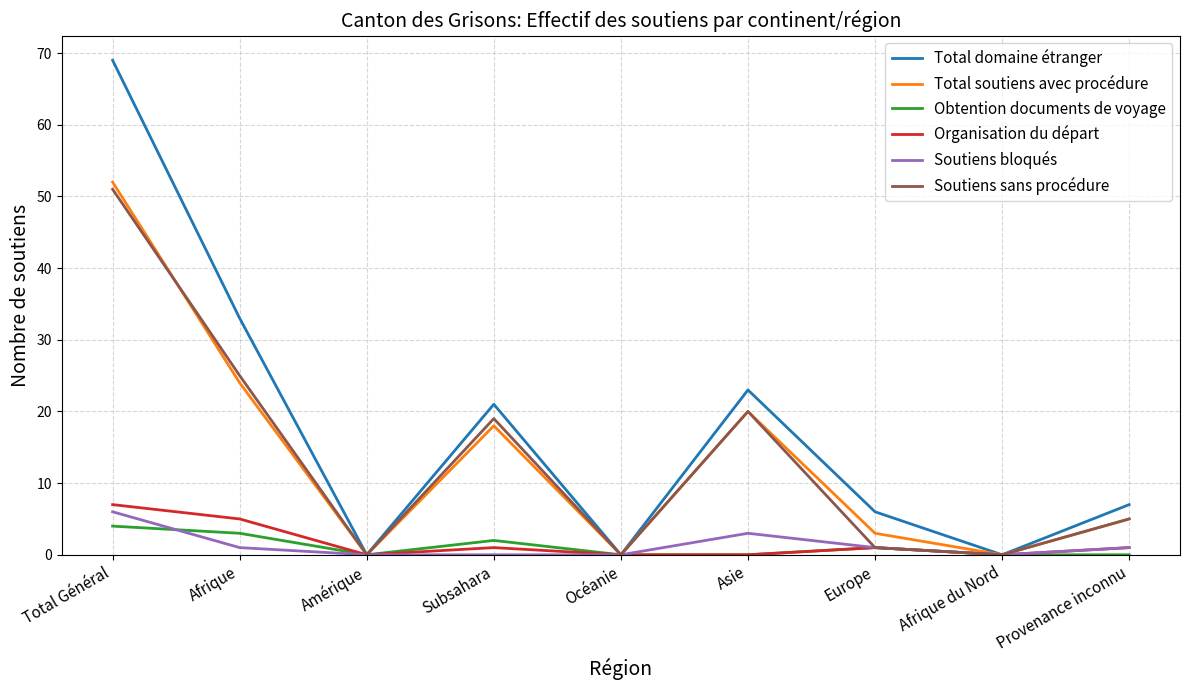

At which label does Total domaine étranger first exceed 7?

Total Général